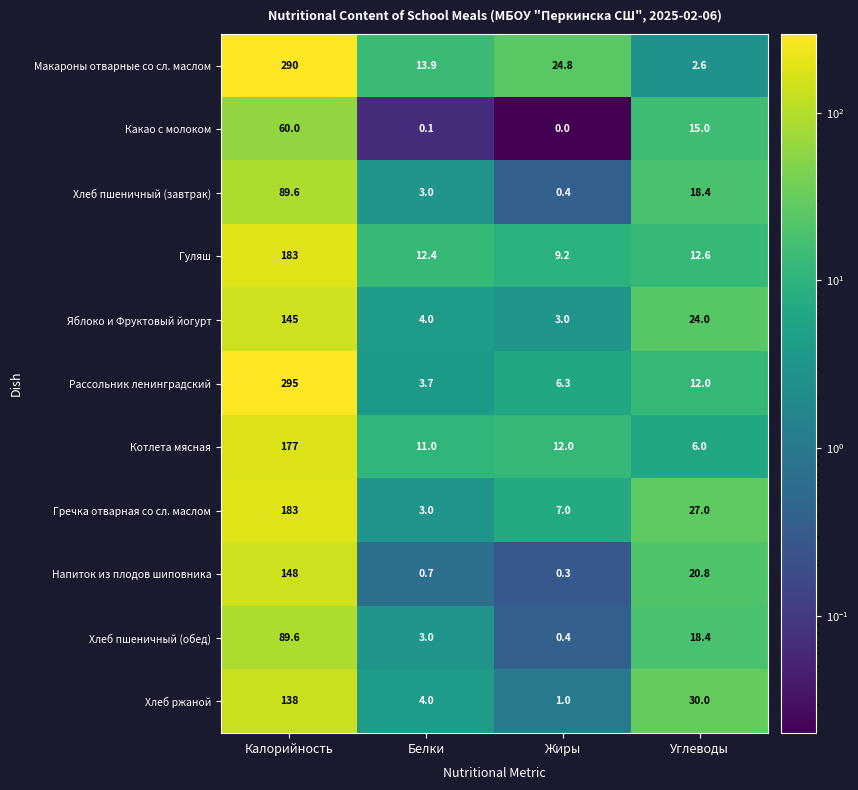

What is the difference between the maximum and minimum values in the Напиток из плодов шиповника series?

147.7